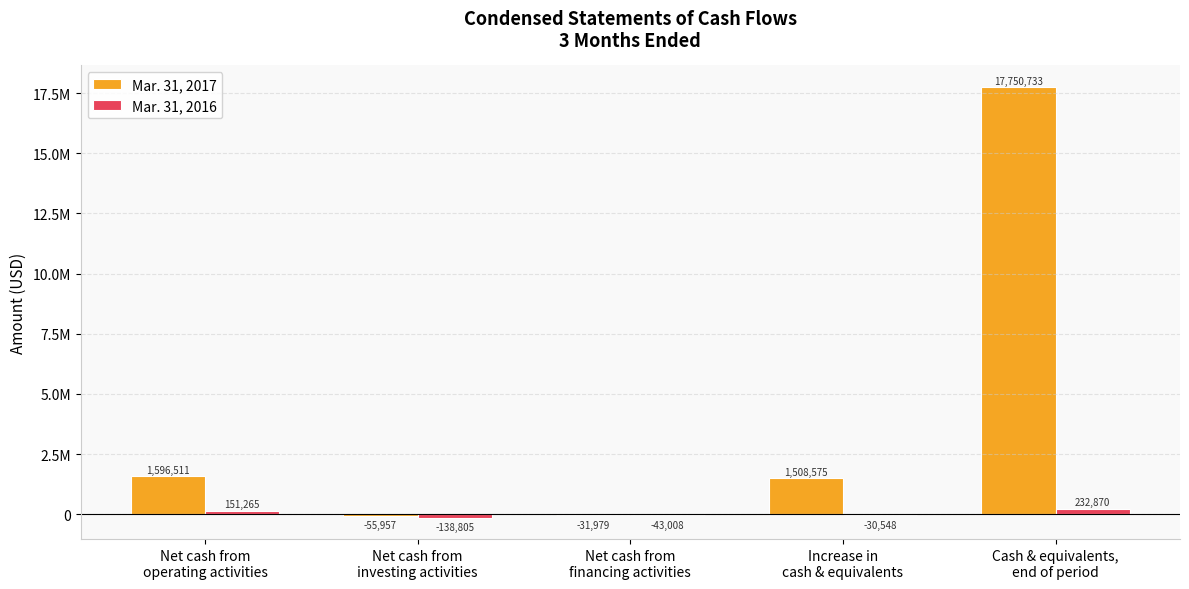

Is it true that Mar. 31, 2016 equals -138805 at Net cash from
investing activities?

True